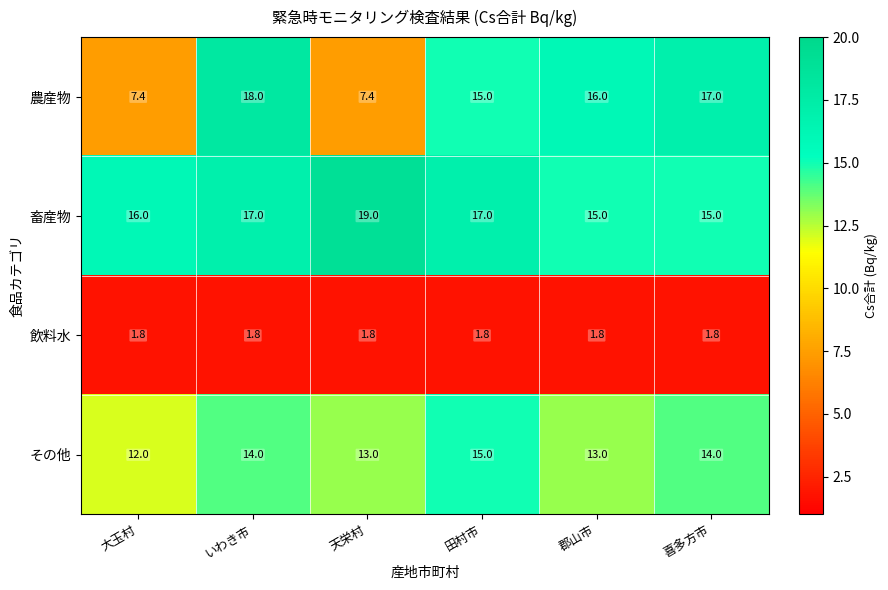

Reading right to left, list all the values displayed in this chart.

農産物: 喜多方市=17.0	郡山市=16.0	田村市=15.0	天栄村=7.4	いわき市=18.0	大玉村=7.4
畜産物: 喜多方市=15.0	郡山市=15.0	田村市=17.0	天栄村=19.0	いわき市=17.0	大玉村=16.0
飲料水: 喜多方市=1.8	郡山市=1.8	田村市=1.8	天栄村=1.8	いわき市=1.8	大玉村=1.8
その他: 喜多方市=14.0	郡山市=13.0	田村市=15.0	天栄村=13.0	いわき市=14.0	大玉村=12.0